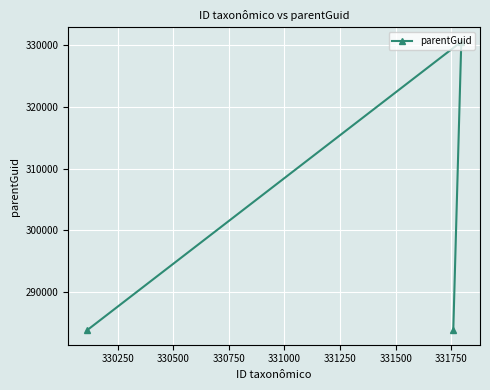

What is the difference between the maximum and minimum values?

46708